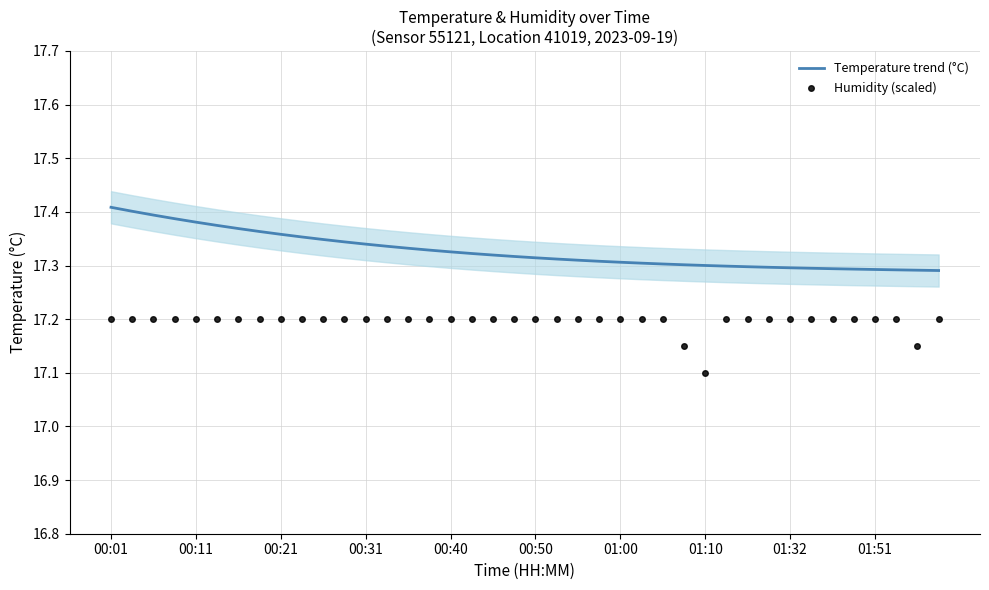

What is the spread (max minus min) of values at 17?

0.1